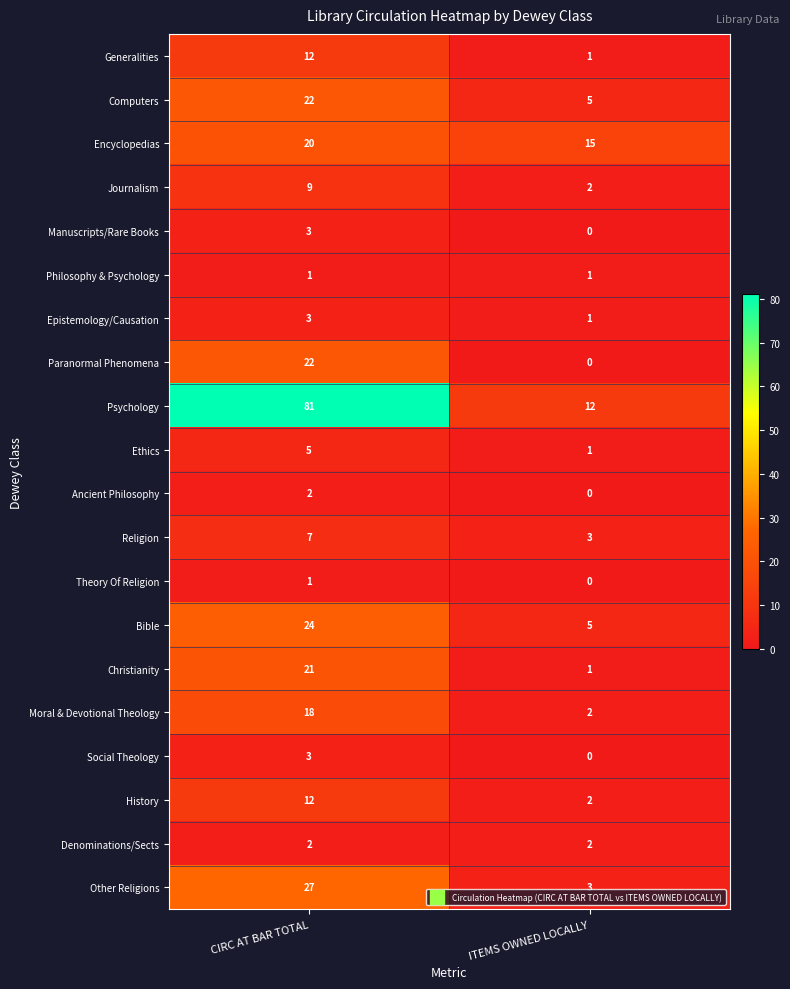

What is the difference between the maximum and minimum values in the Other Religions series?

24